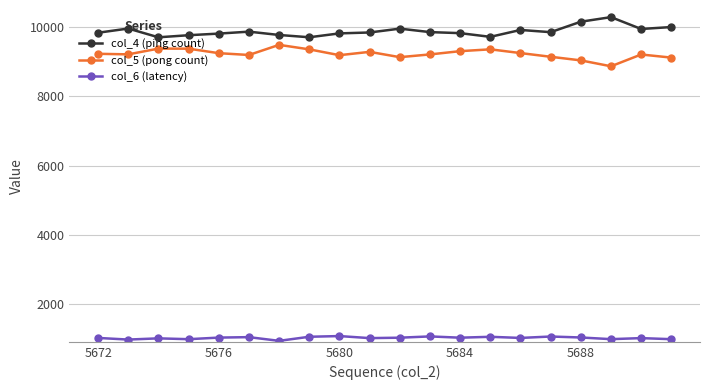

At how many categories does at least one series exceed 2181?

20